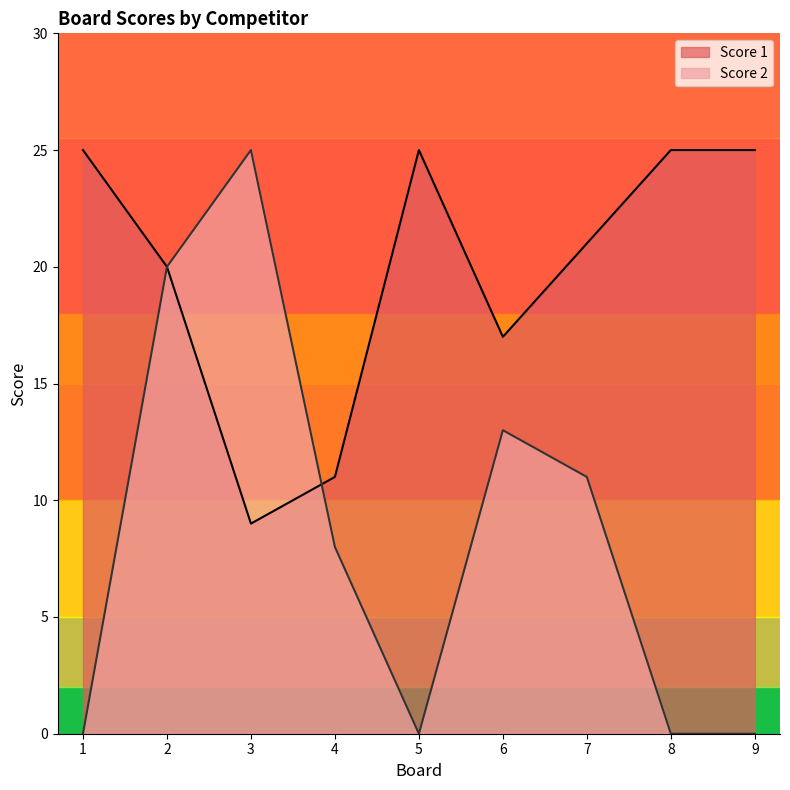

How many lines are shown in the chart?

2